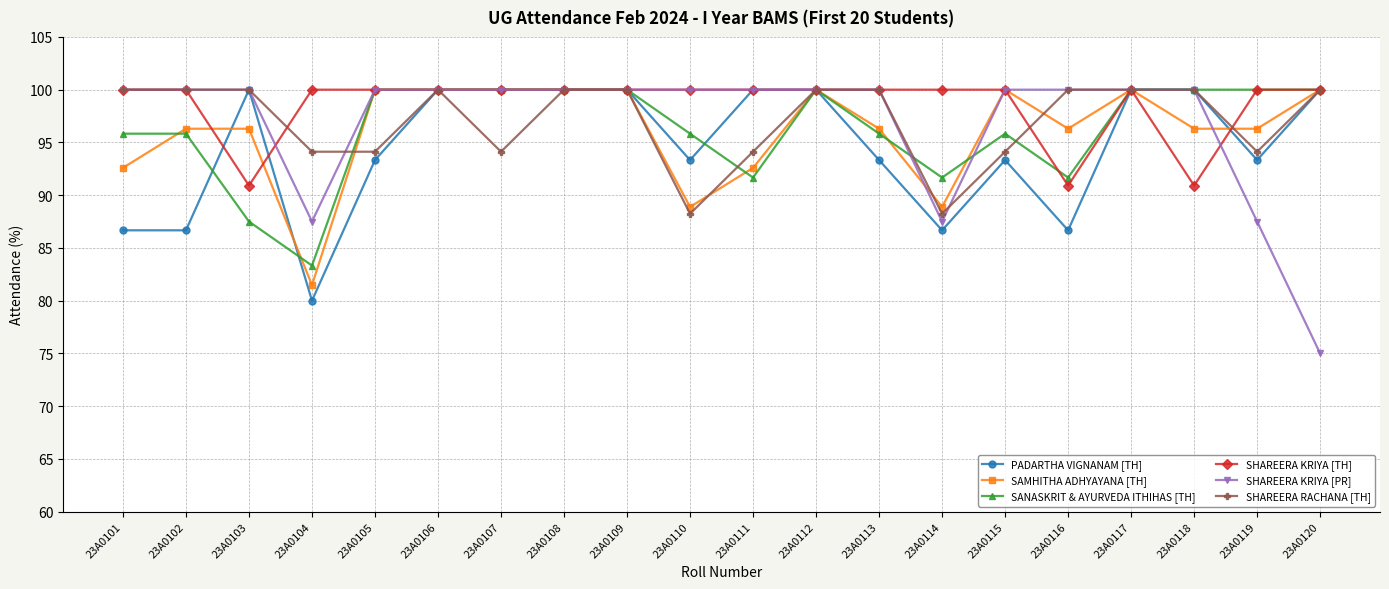

Which series has the widest spread of values?

SHAREERA KRIYA [PR]